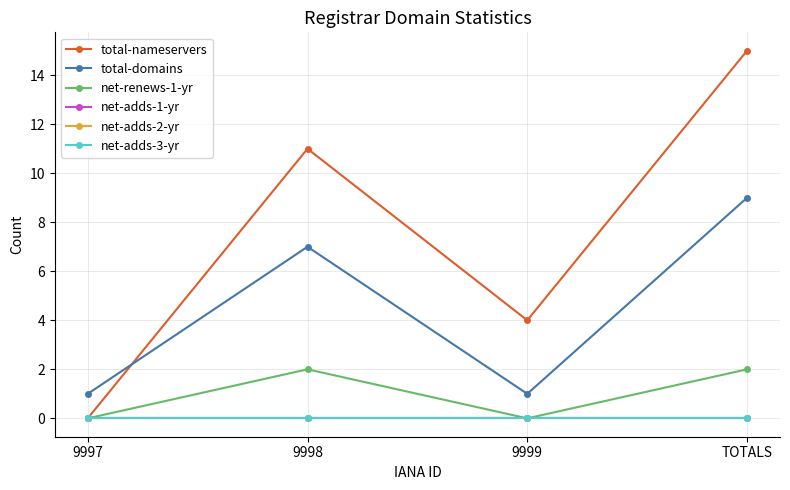

List the series in order of their peak value, highest first.

total-nameservers, total-domains, net-renews-1-yr, net-adds-1-yr, net-adds-2-yr, net-adds-3-yr